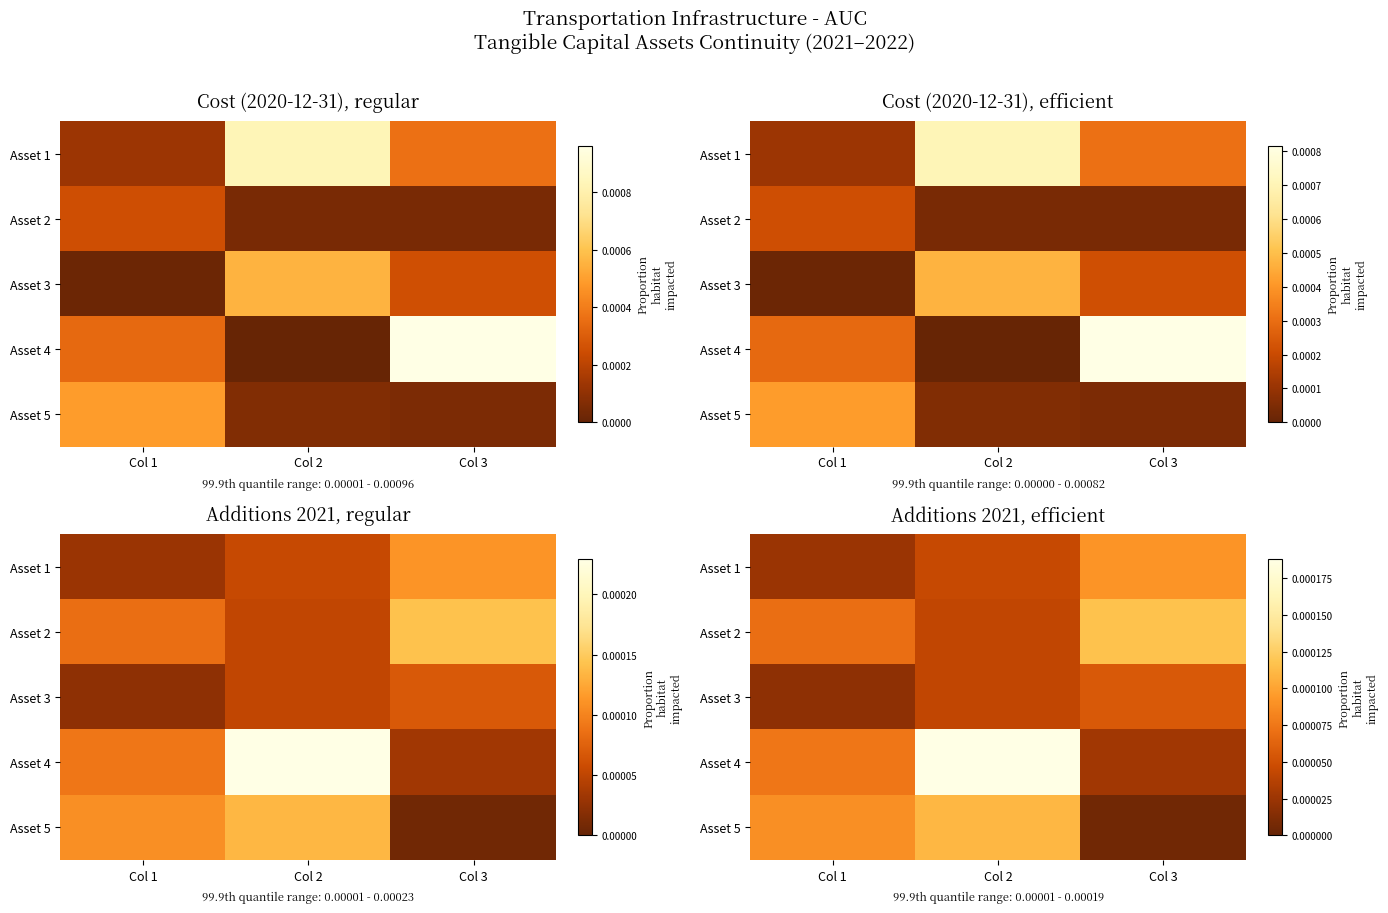

Where is Asset 2 nearest to the value 0?

Col 2